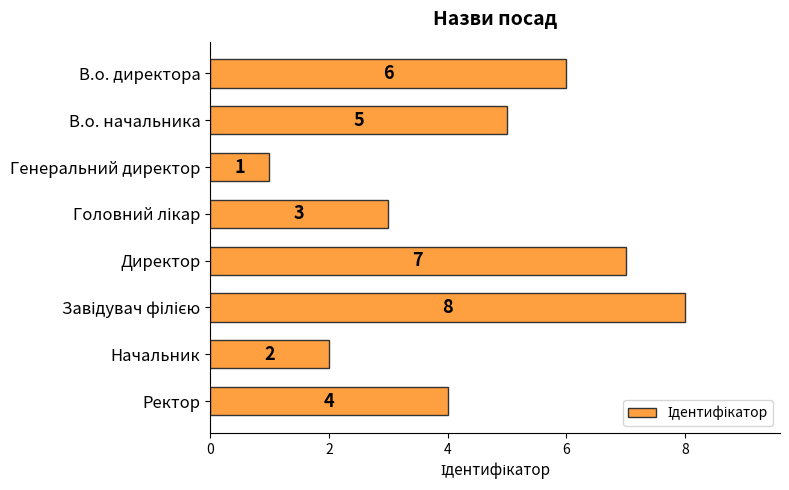

True or false: the data shows 3 at Директор.

False